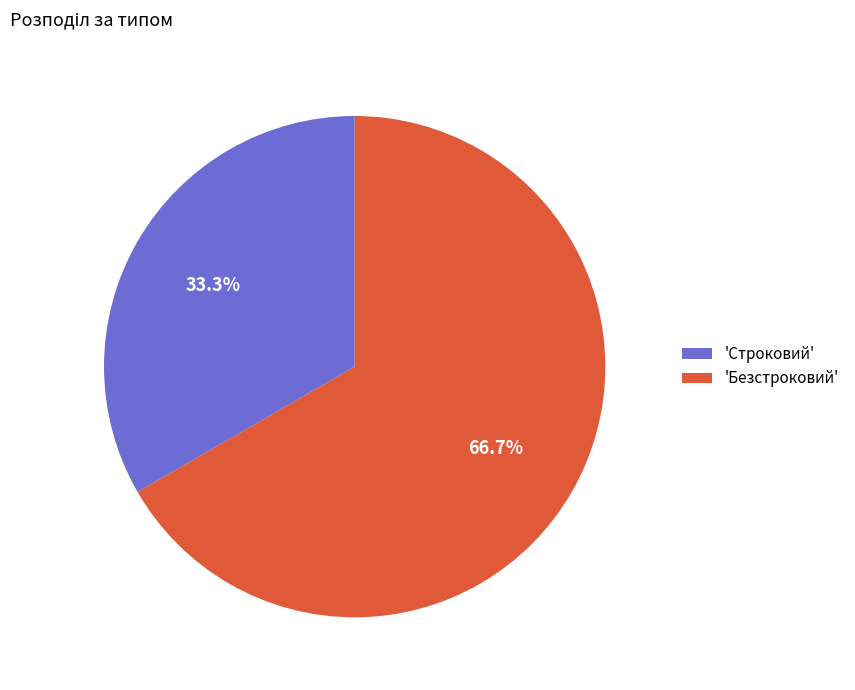

Which category has the smallest portion of the pie?

'Строковий'